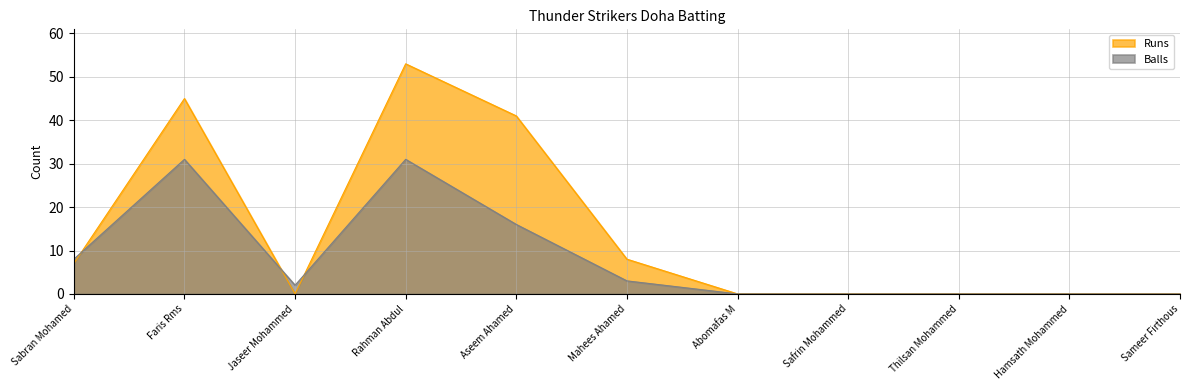

At which label is Runs closest to 26?

Aseem Ahamed